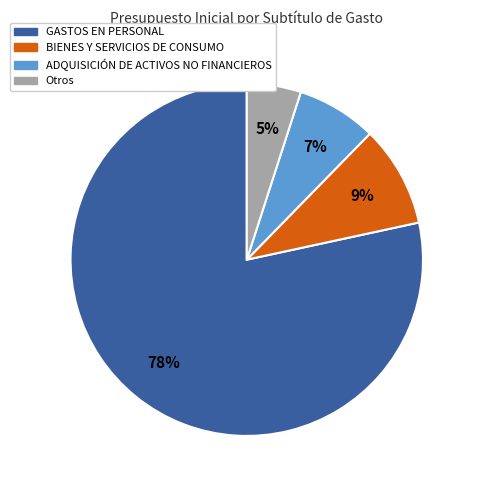

How many segments does this pie chart have?

4